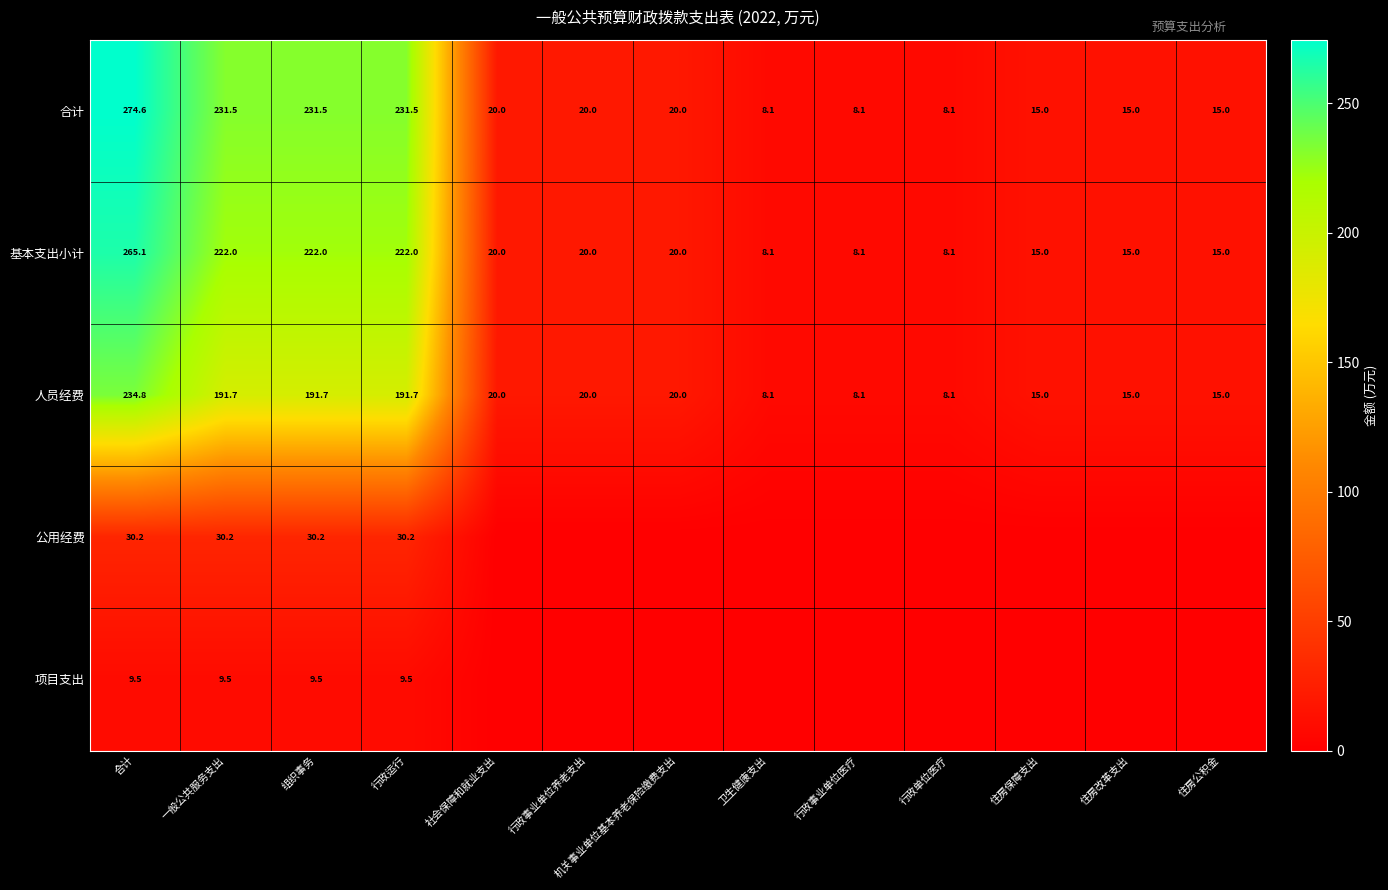

The value of 人员经费 at 机关事业单位基本养老保险缴费支出 is 6.4. True or false?

False